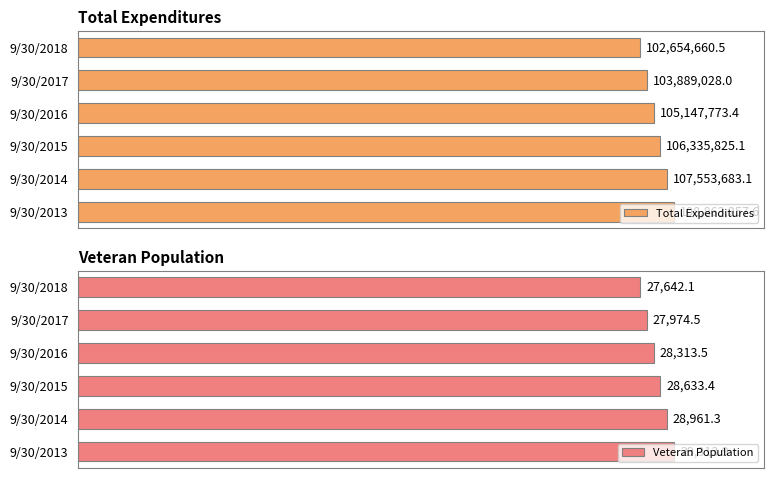

At which label is Veteran Population closest to 28478?

9/30/2015